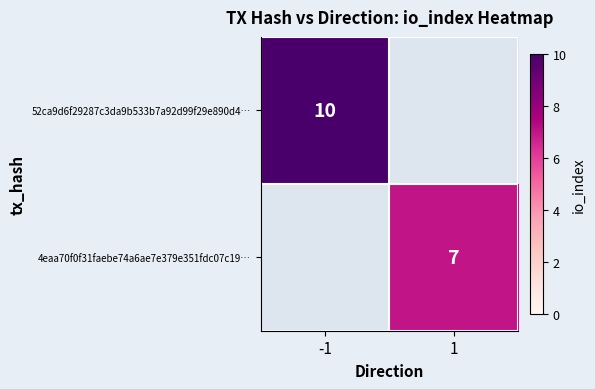

The 4eaa70f0f31faebe74a6ae7e379e351fdc07c19… series shows 7 at 1. True or false?

True